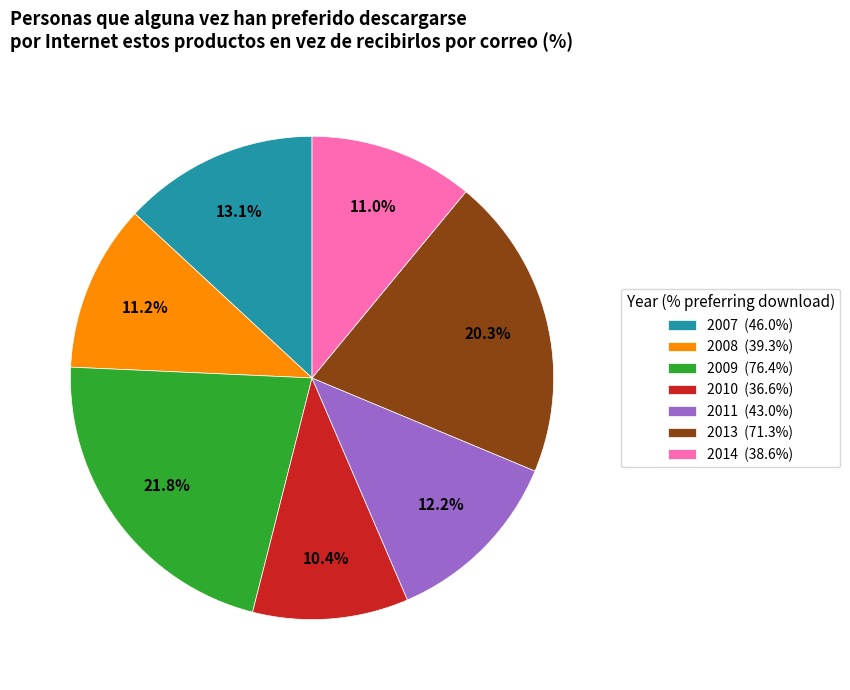

Which has a higher value, 2007 (46.0%) or 2009 (76.4%)?

2009 (76.4%)